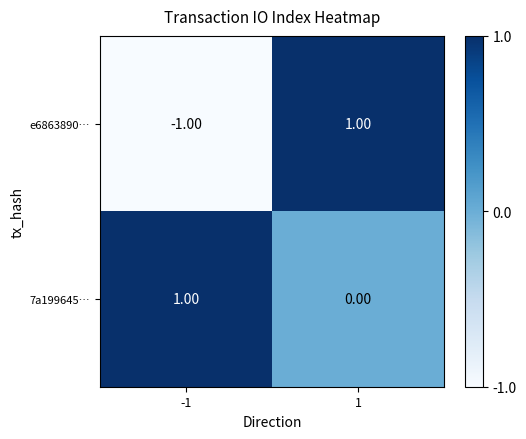

Which series has the largest range (max minus min)?

e6863890…